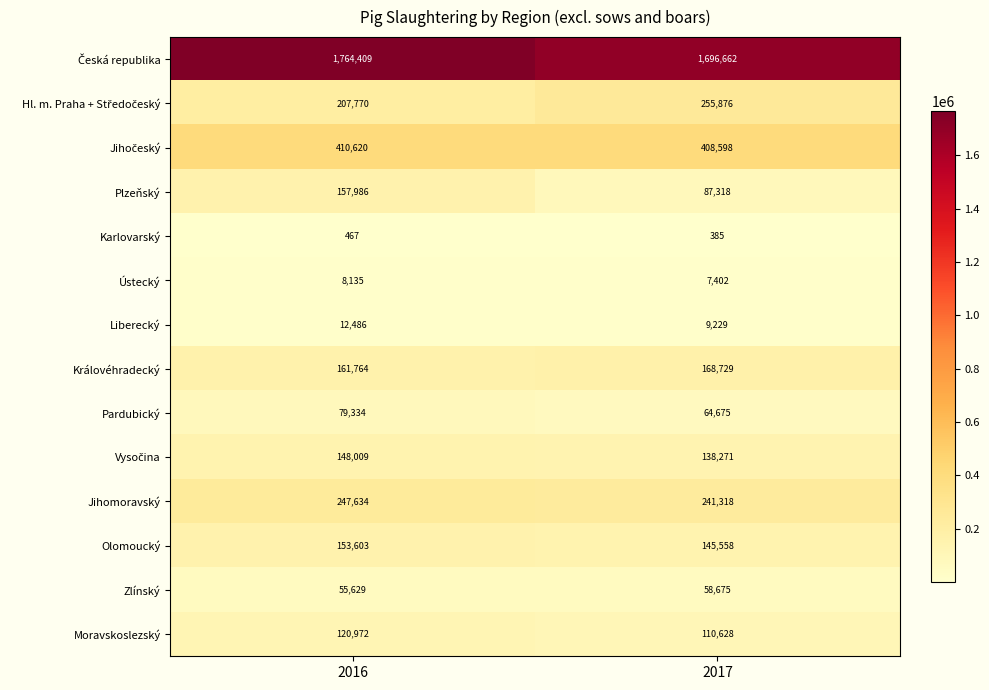

The Pardubický series shows 64675 at 2017. True or false?

True